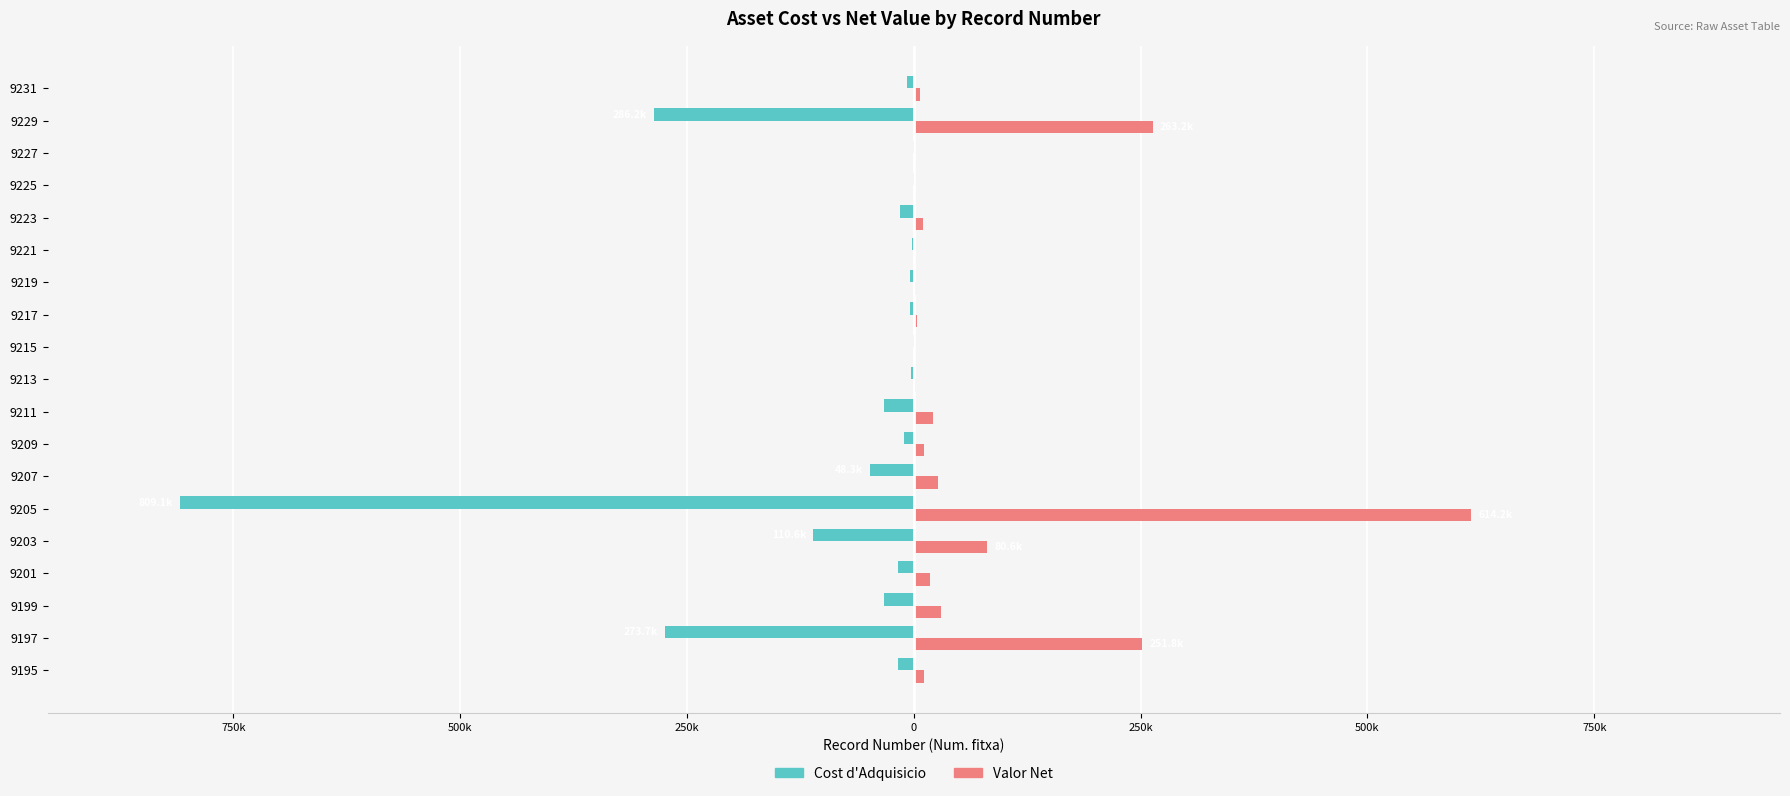

What are all the series names shown in the legend?

Cost d'Adquisicio, Valor Net